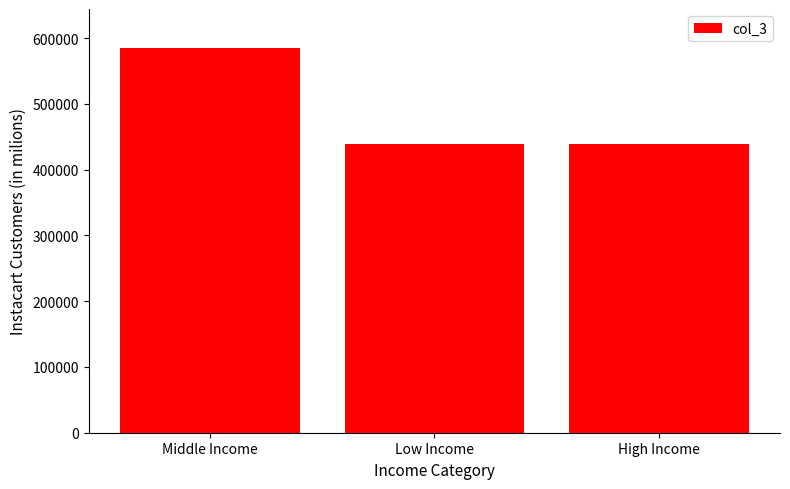

Where does the data first go above 439149?

Middle Income